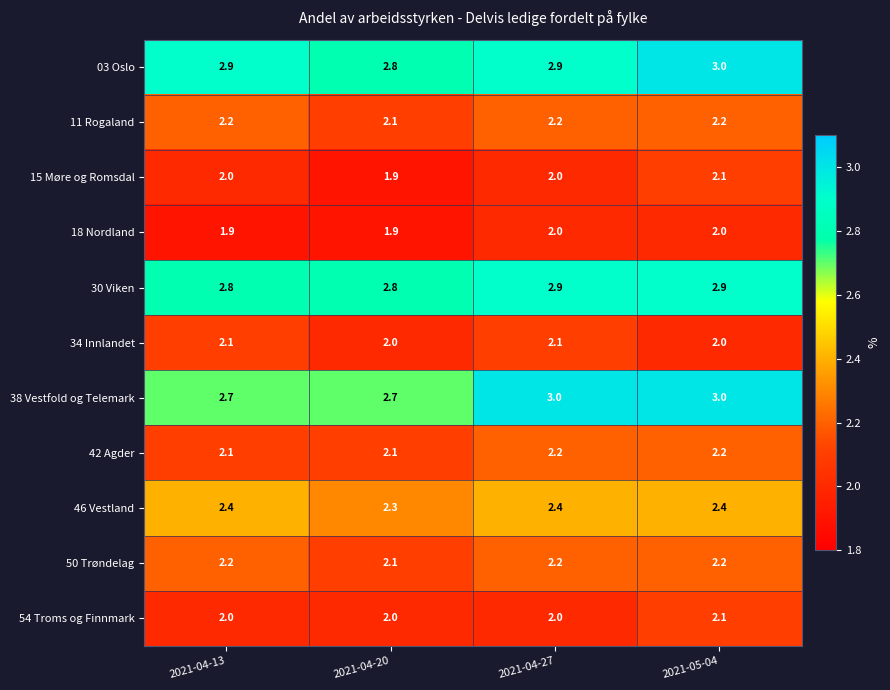

Count the number of data series in this chart.

11